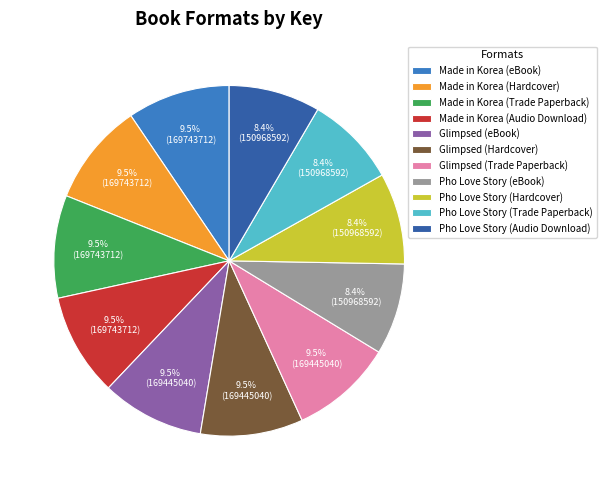

Is there any slice that represents more than half of the pie?

No